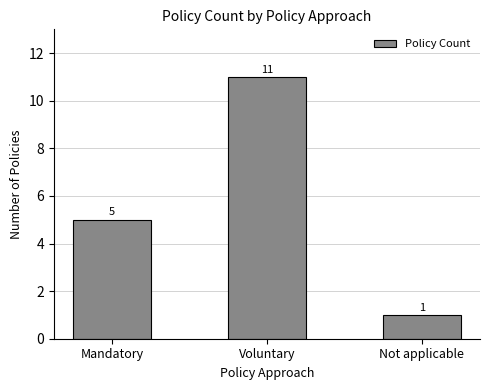

What is the label of the 3rd bar from the left?

Not applicable